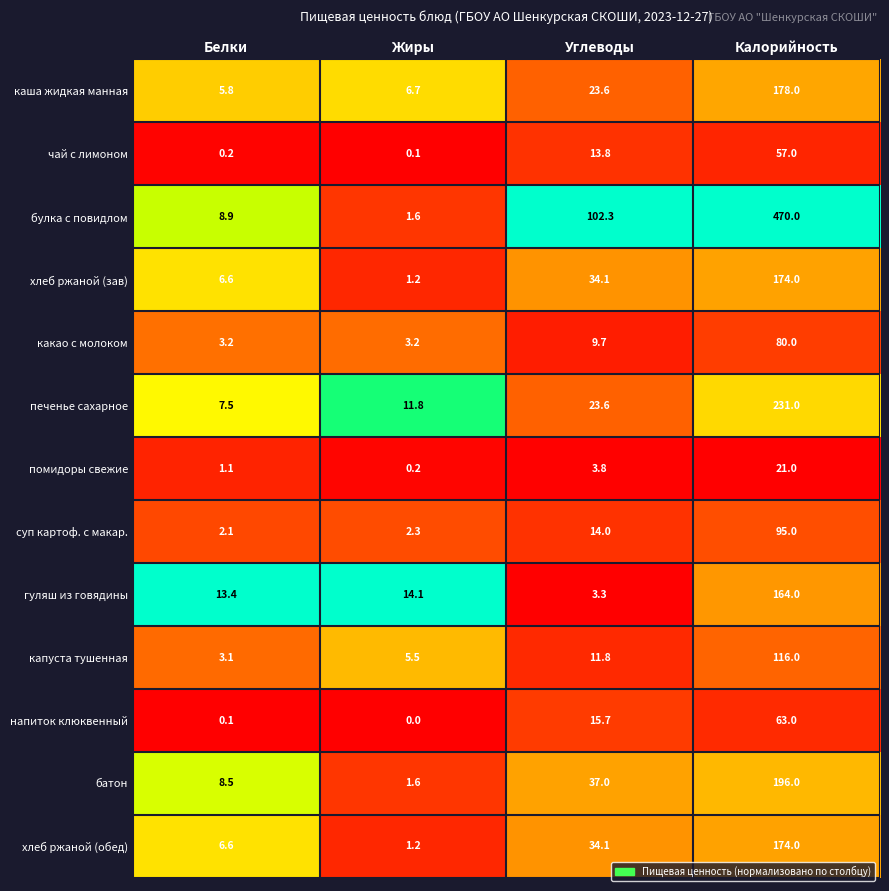

Which series changed the most between Белки and Жиры?

булка с повидлом